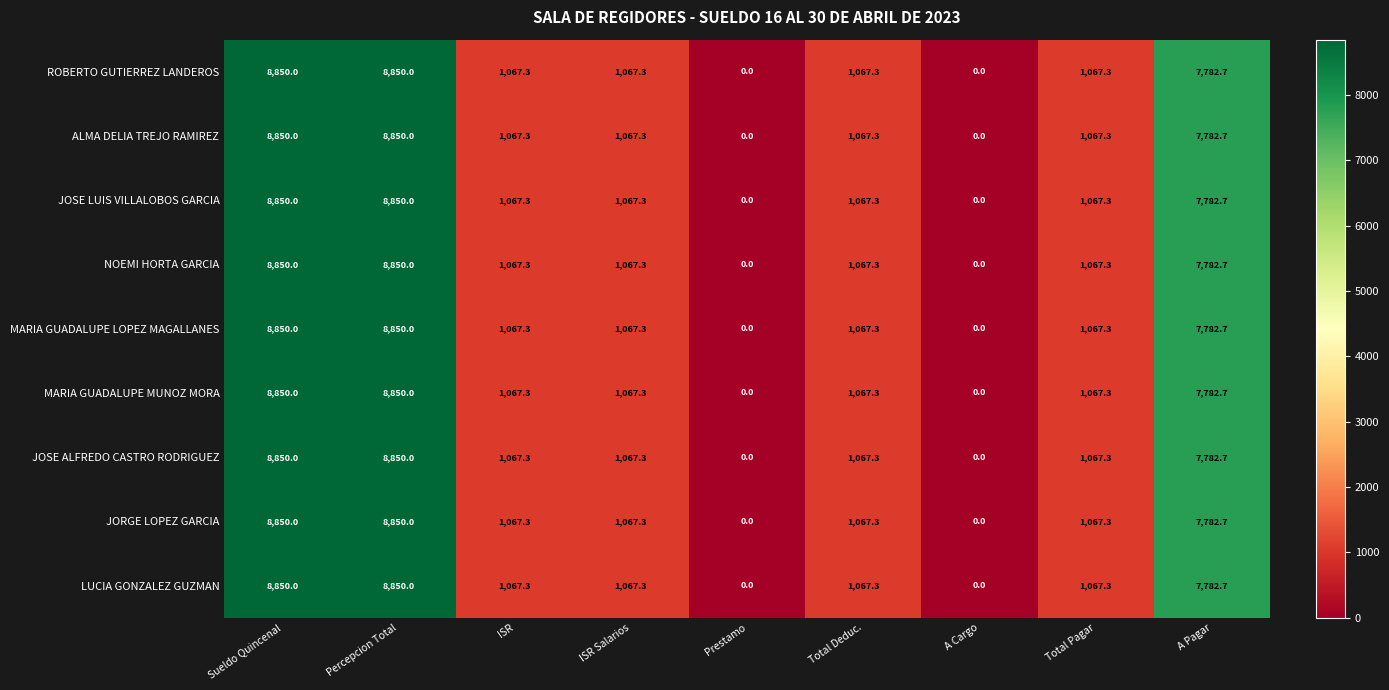

What is the greatest value displayed?

8850.0